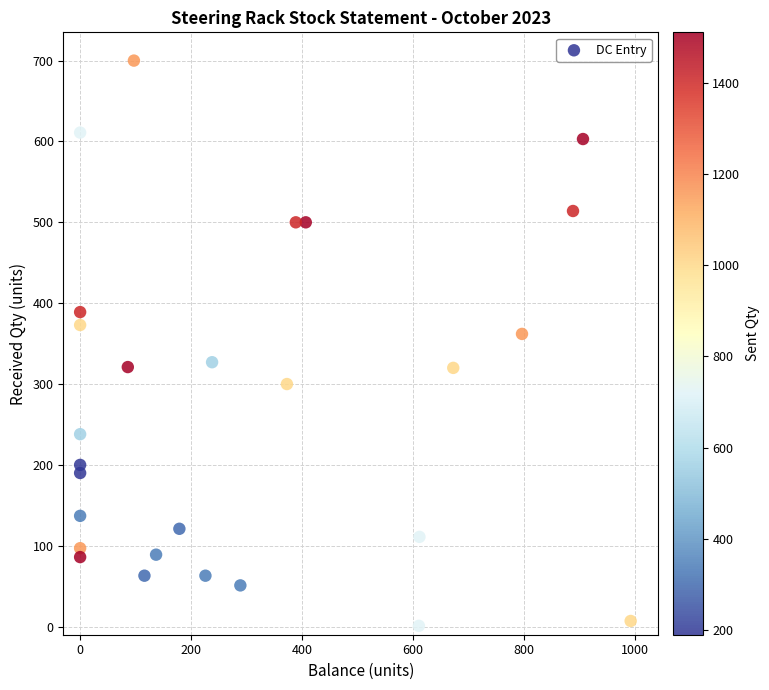

What Y value in the scatter plot is closest to 350?

362